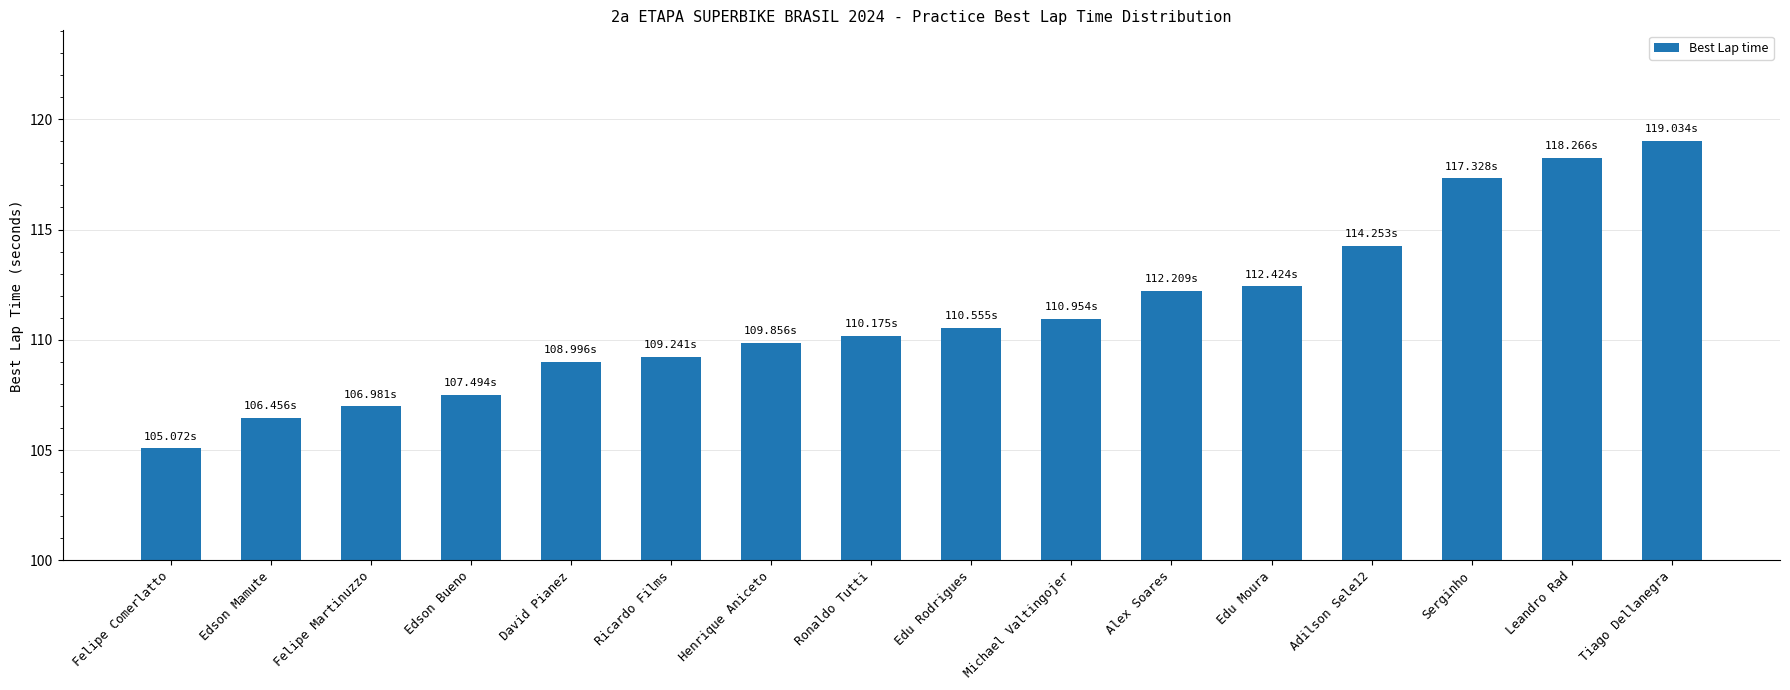

What is the average value?

111.2